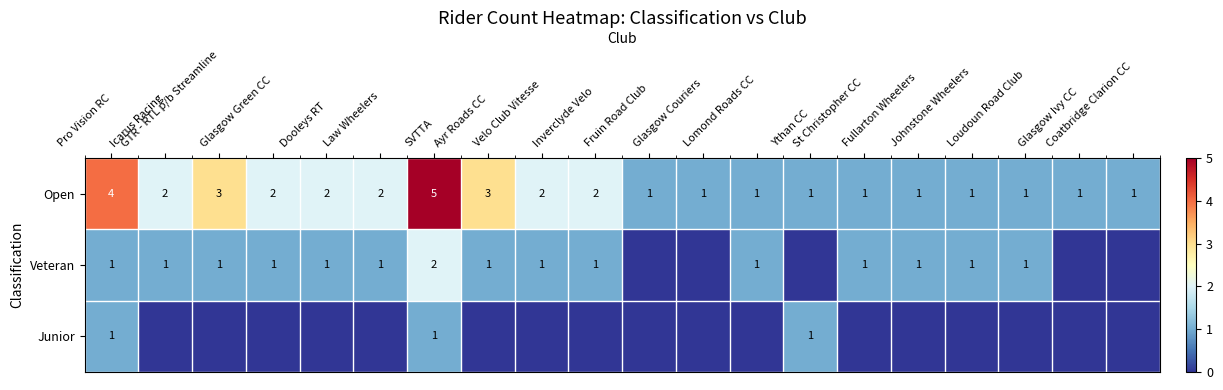

What is the highest value of the Open series?

5